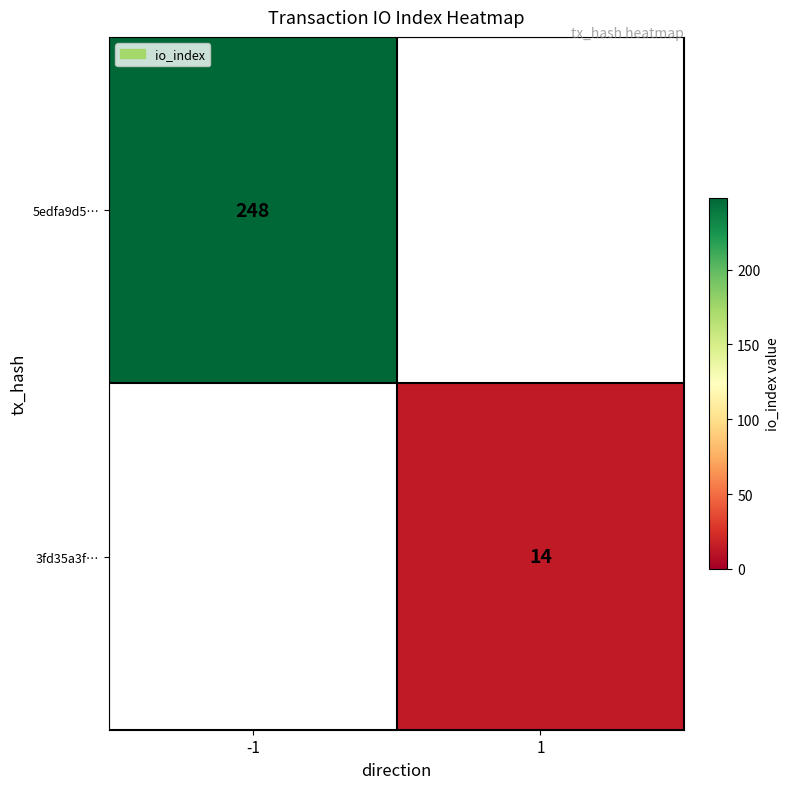

How many distinct data groups are displayed?

2